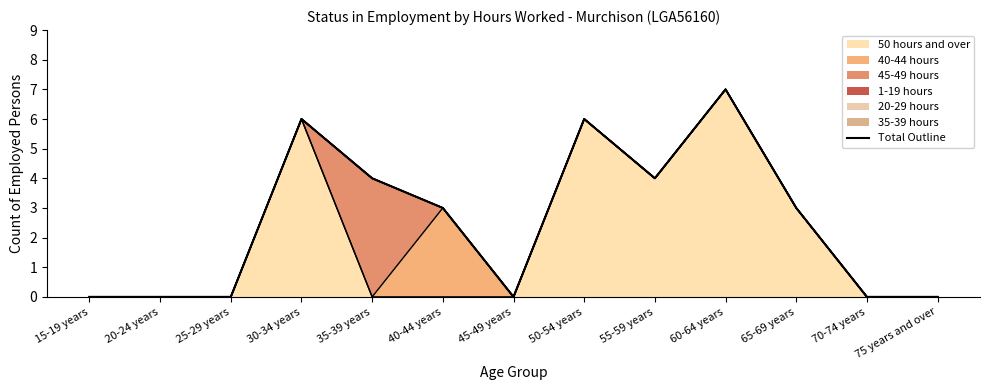

How many lines are shown in the chart?

1